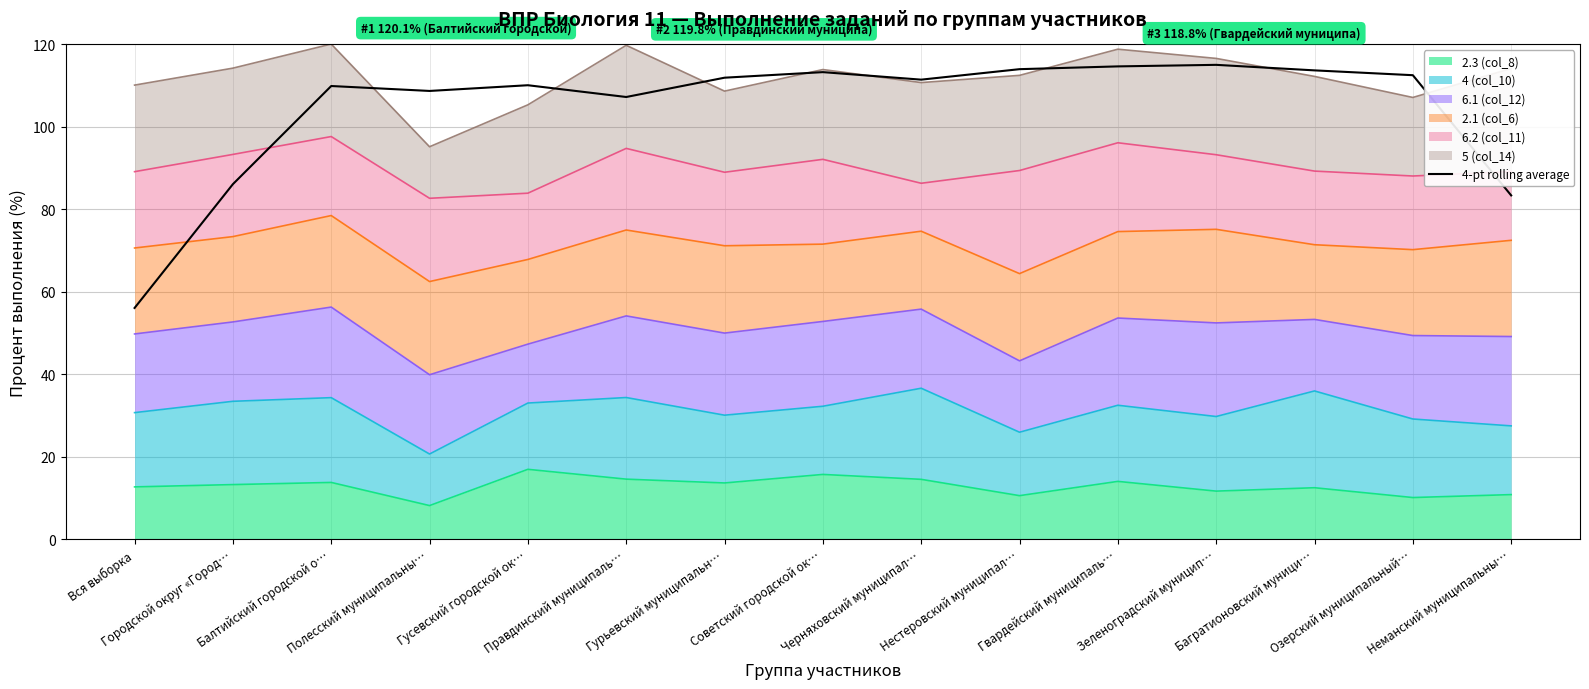

Which has a higher value, Полесский муниципальны… or Балтийский городской о…?

Балтийский городской о…